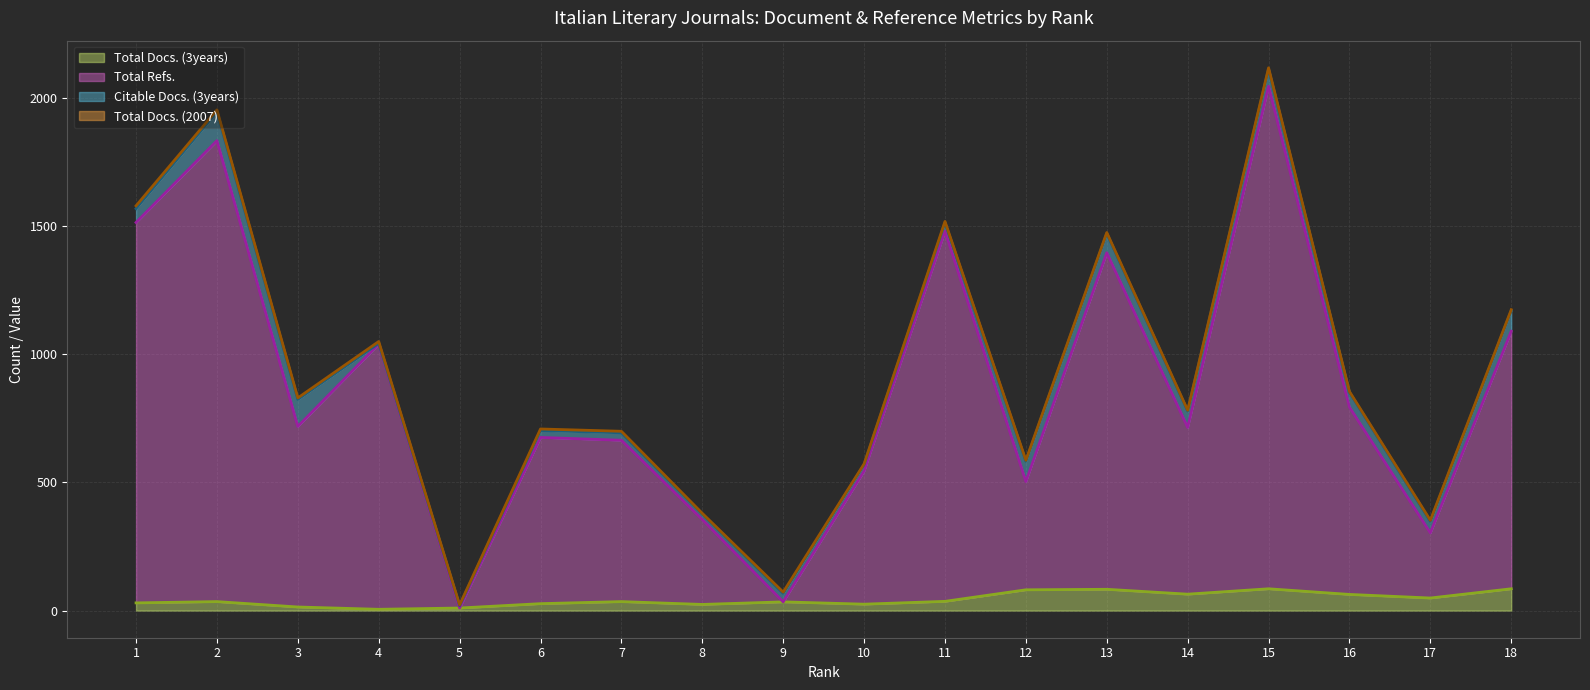

Reading left to right, extract all data points from this chart.

Total Docs. (3years) (line): 1=30	2=35	3=14	4=5	5=10	6=27	7=35	8=24	9=34	10=25	11=36	12=81	13=83	14=64	15=85	16=63	17=49	18=85
Total Refs. (line): 1=1513	2=1832	3=718	4=1039	5=10	6=675	7=664	8=355	9=34	10=544	11=1479	12=503	13=1395	14=714	15=2044	16=793	17=303	18=1089
Citable Docs. (3years) (line): 1=1567	2=1944	3=823	4=1042	5=19	6=702	7=693	8=377	9=67	10=569	11=1512	12=582	13=1470	14=778	15=2111	16=851	17=348	18=1169
Total Docs. (2007) (line): 1=1578	2=1952	3=829	4=1049	5=22	6=708	7=699	8=379	9=72	10=572	11=1517	12=586	13=1474	14=781	15=2116	16=854	17=352	18=1173